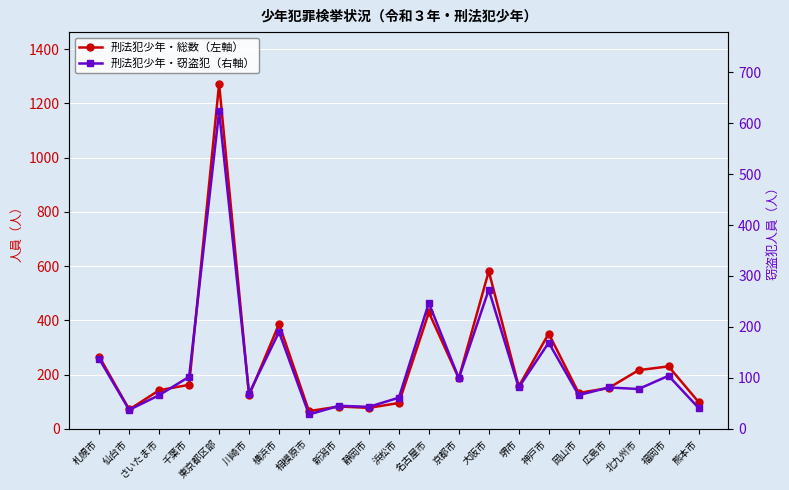

List the series in order of their overall mean, highest first.

刑法犯少年・総数（左軸）, 刑法犯少年・窃盗犯（右軸）